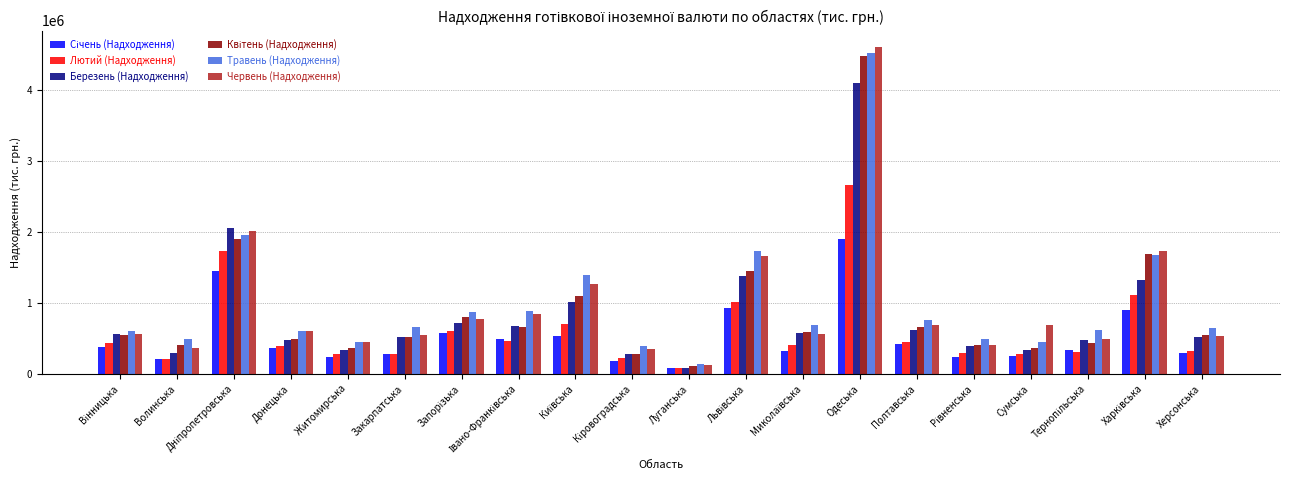

What is the difference between the second highest and minimum values in the Лютий (Надходження) series?

1648474.1